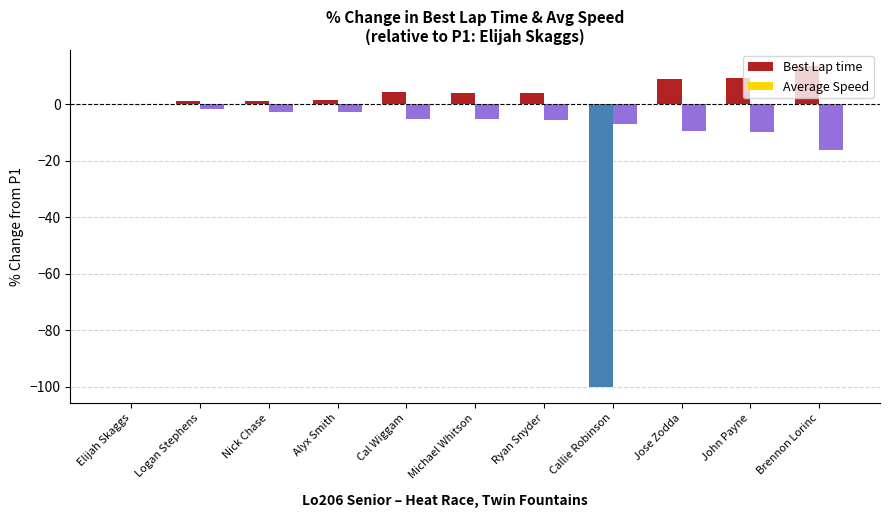

What is the total value across all series at Ryan Snyder?

-1.2